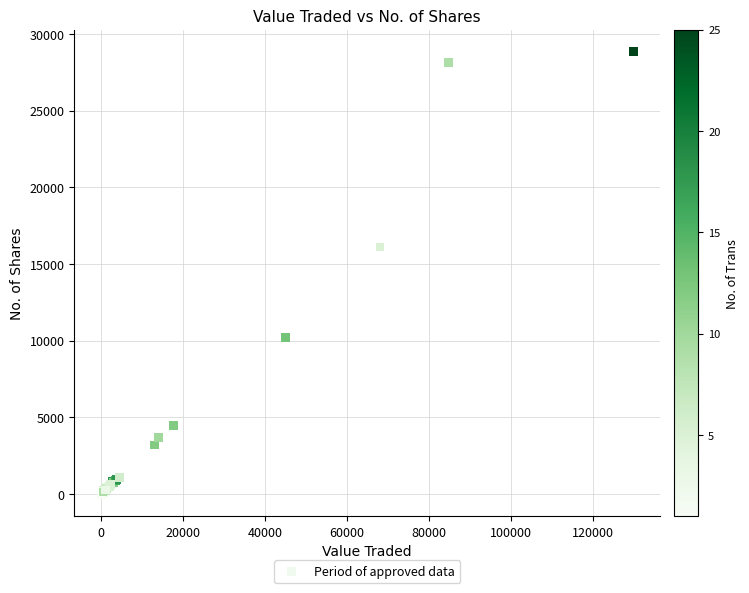

What Y value in the scatter plot is closest to 14419?

16112